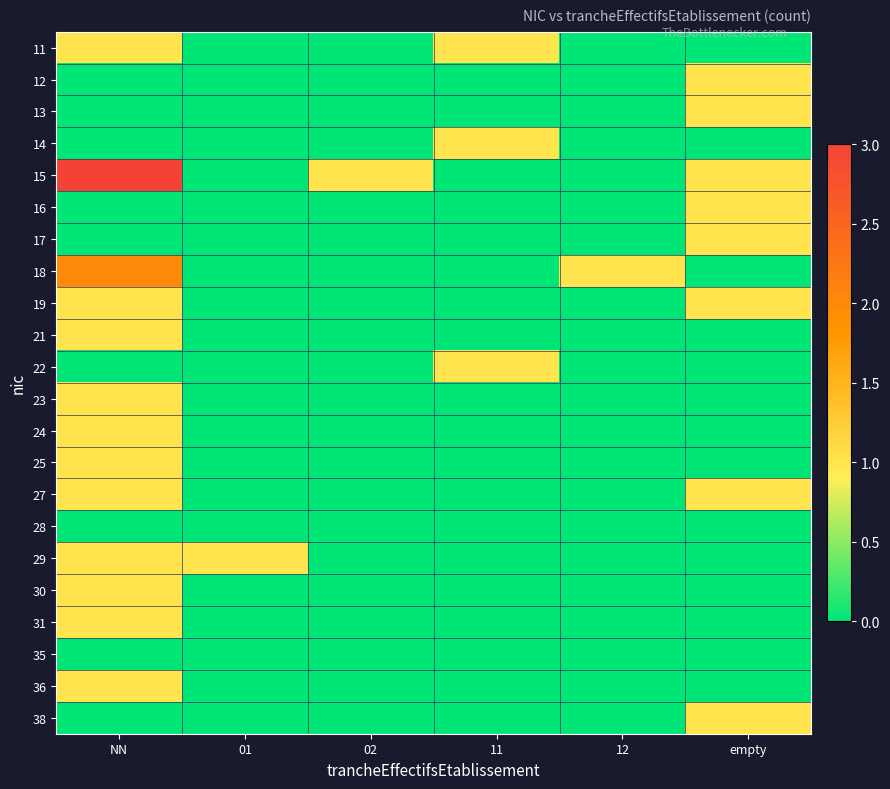

At how many categories does at least one series exceed 2?

1